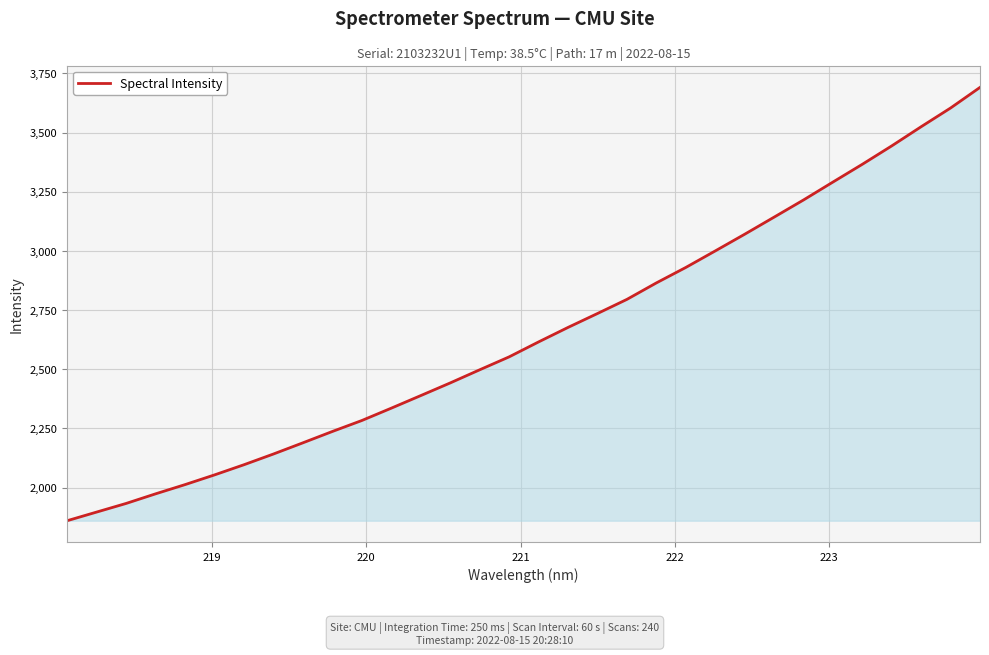

What is the minimum value shown in the chart?

1859.7